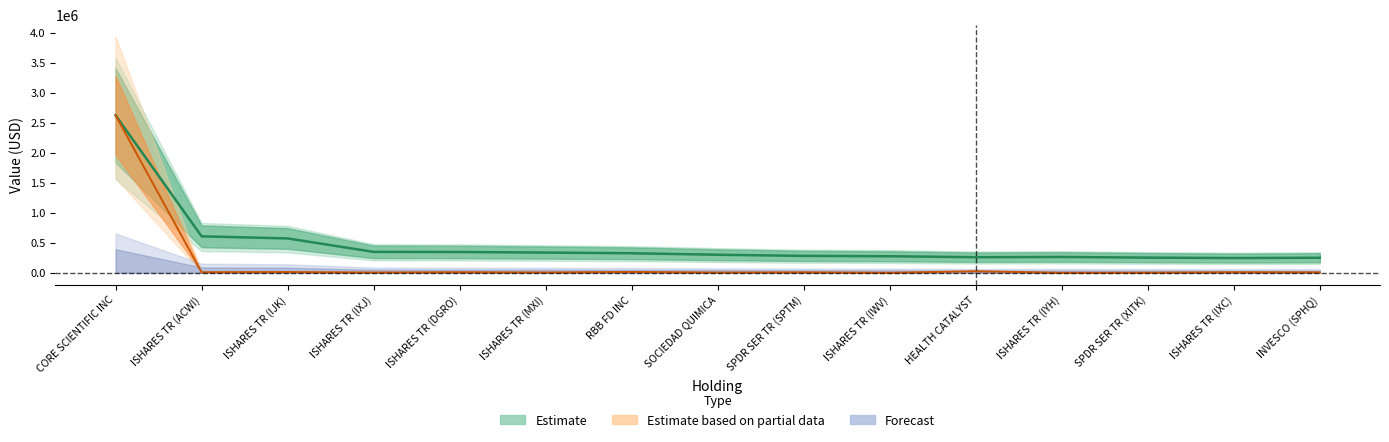

How many lines are shown in the chart?

2